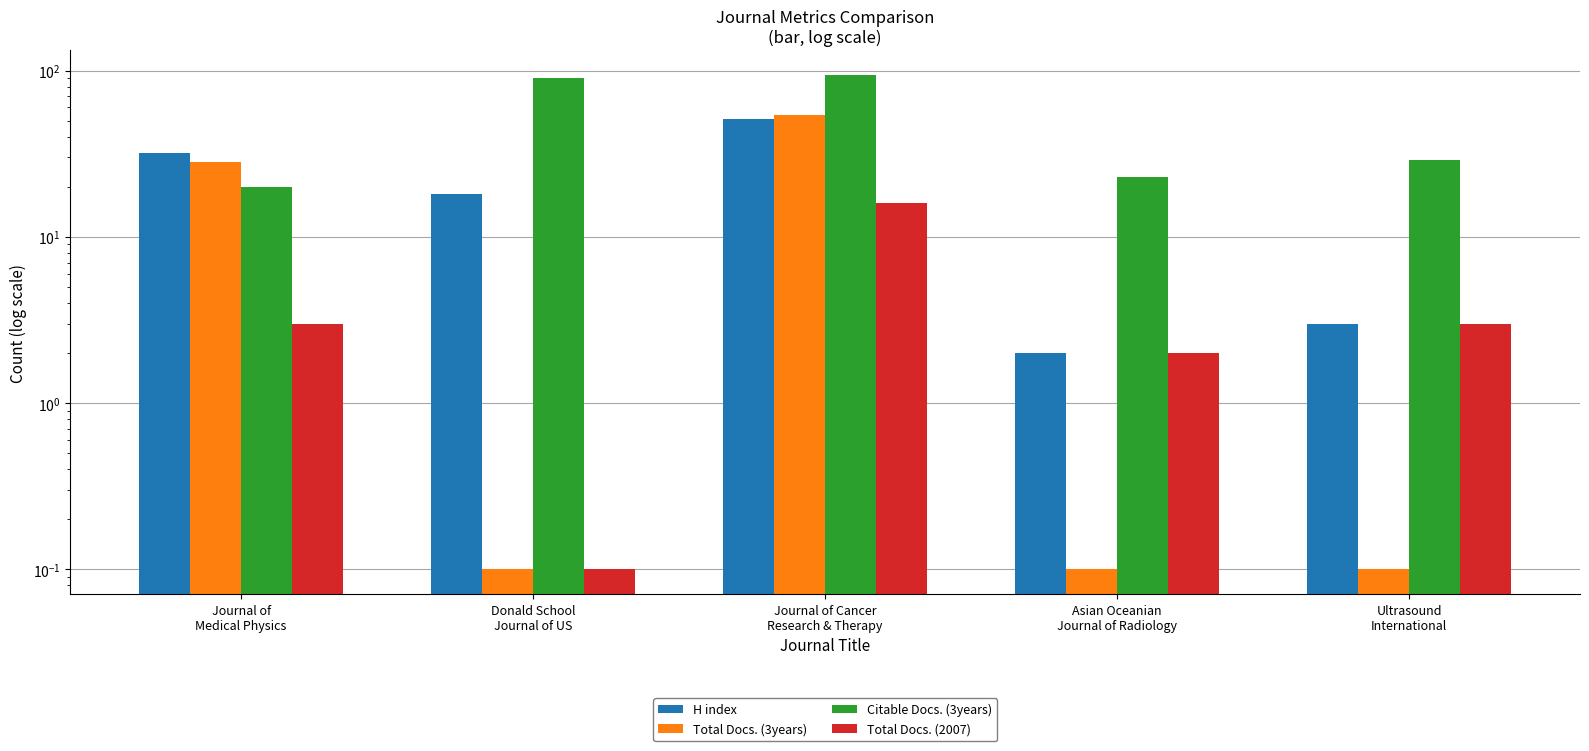

Is it true that H index equals 48.2 at Journal of
Medical Physics?

False